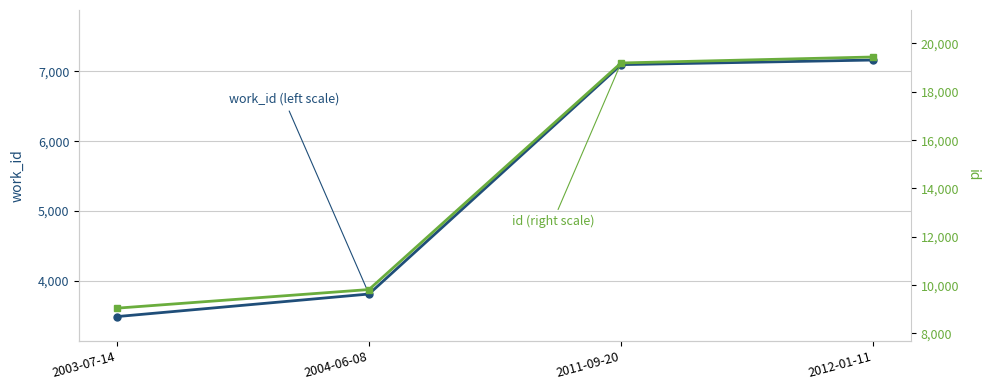

True or false: id (right scale) and work_id (left scale) intersect in this chart.

False